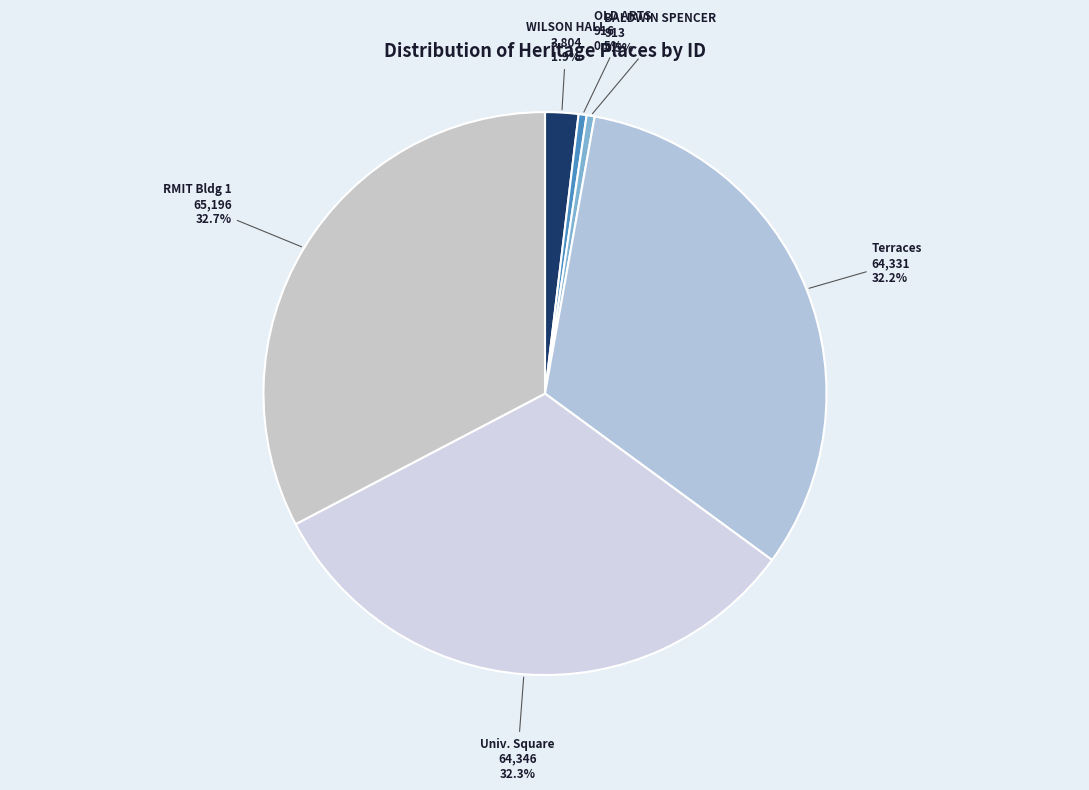

Does any single category account for the majority?

No